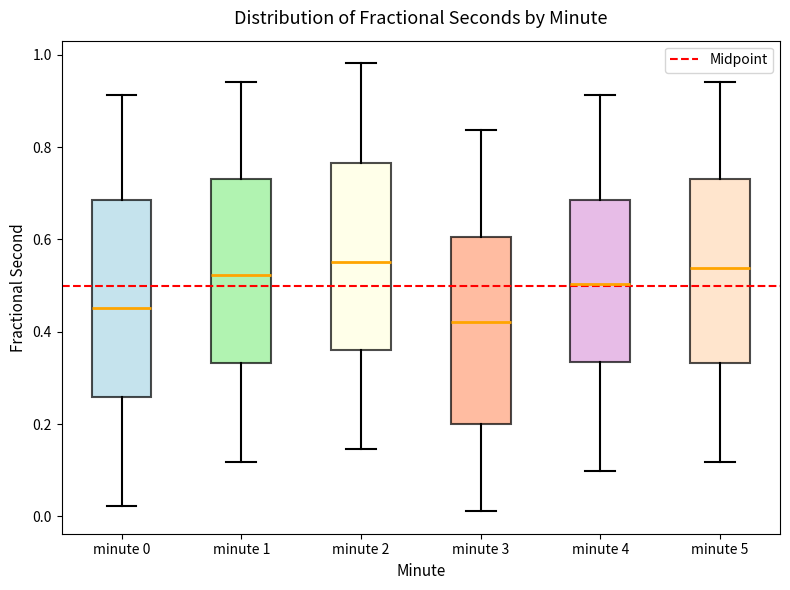

Where does the upper whisker of the box for minute 5 end on the y-axis? The values are not printed on the chart, so give them approximately, as read against the axis.

0.94